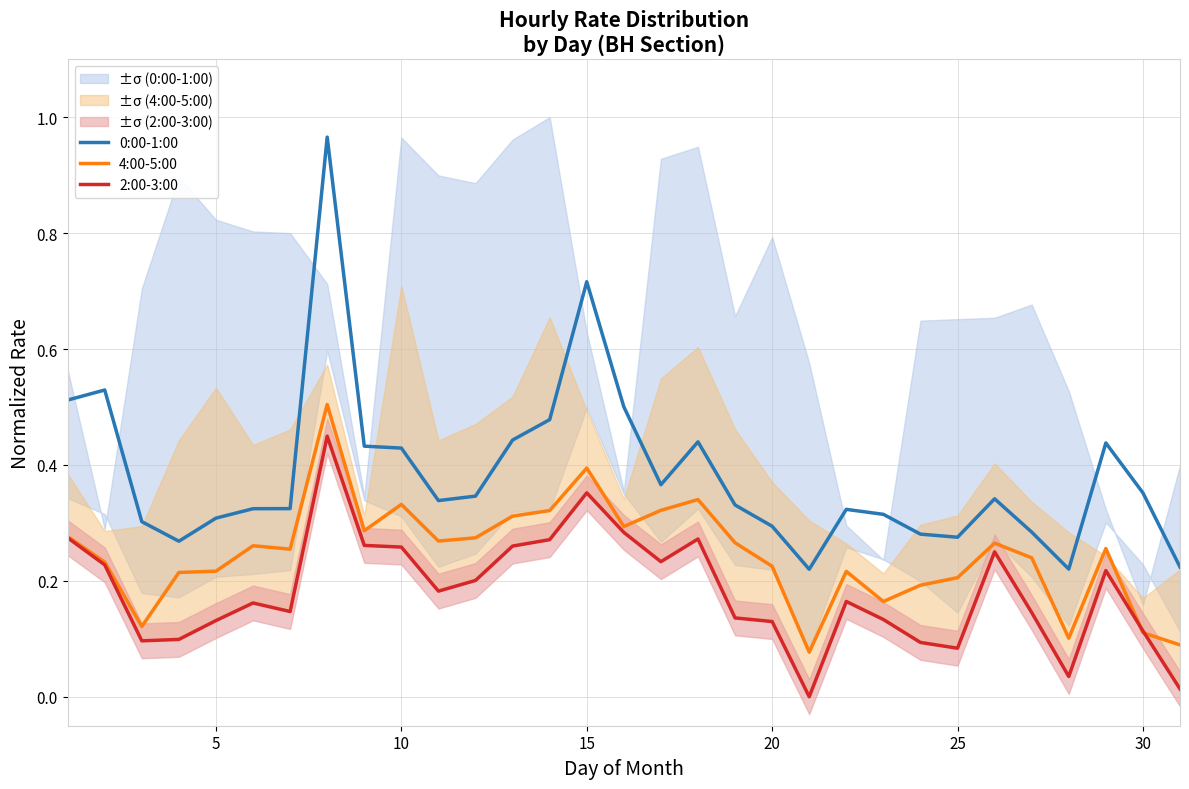

True or false: 0:00-1:00 and 4:00-5:00 intersect in this chart.

False